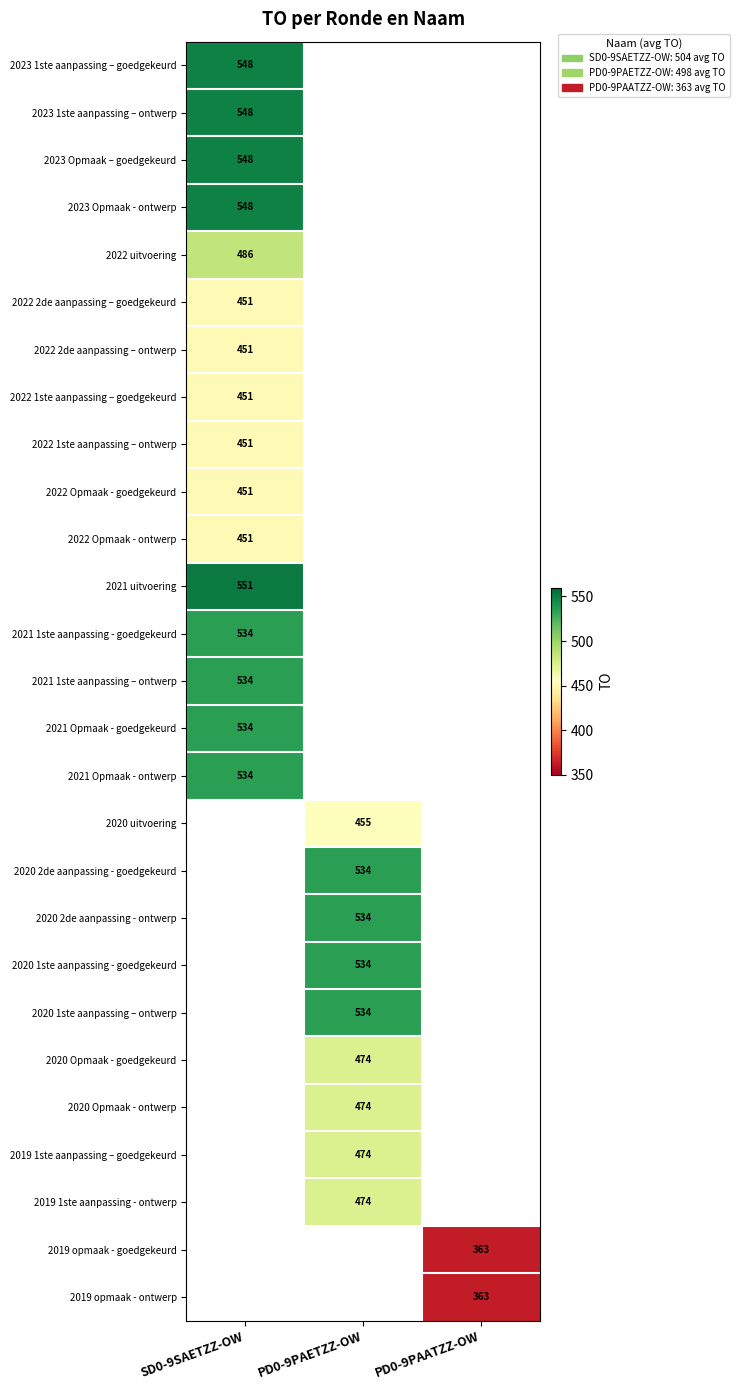

The value of 2022 uitvoering at SD0-9SAETZZ-OW is 486. True or false?

True